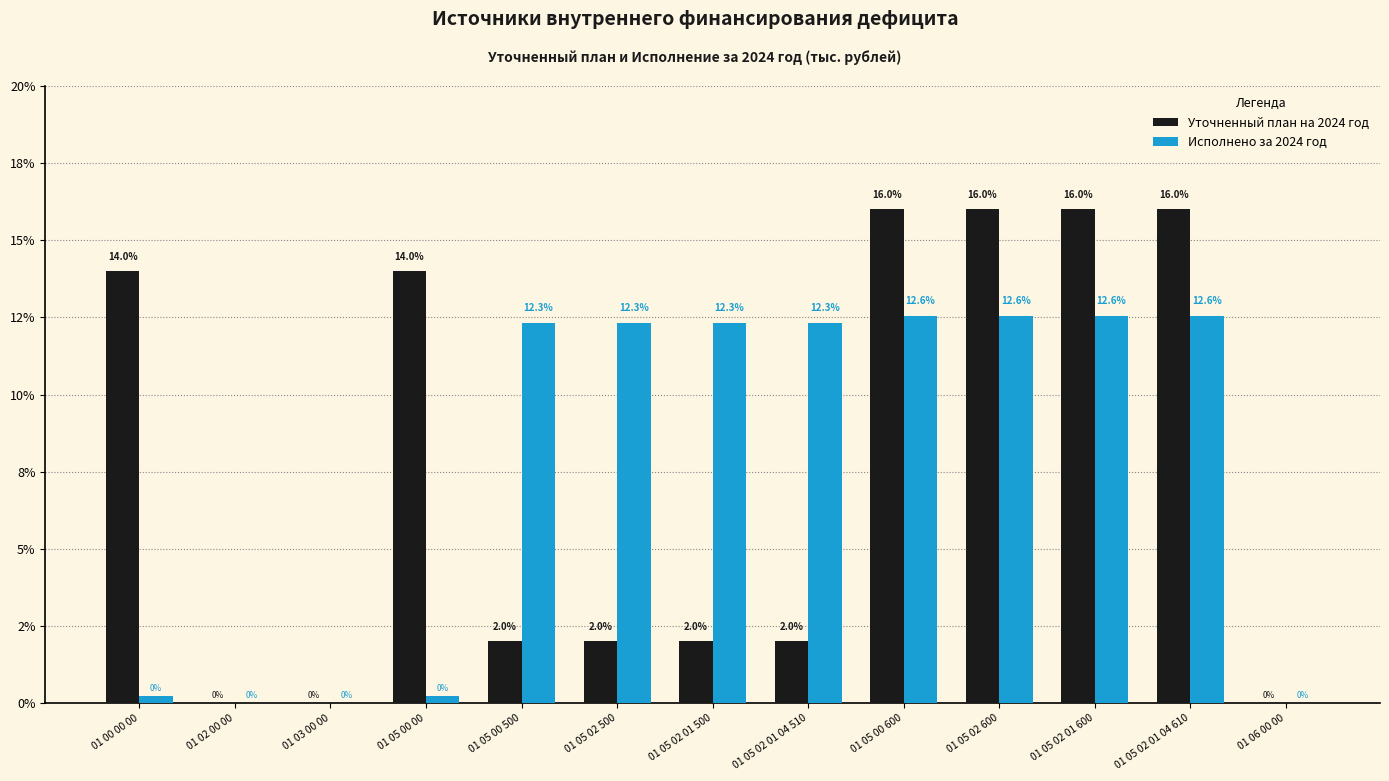

Does the chart contain stacked bars?

No